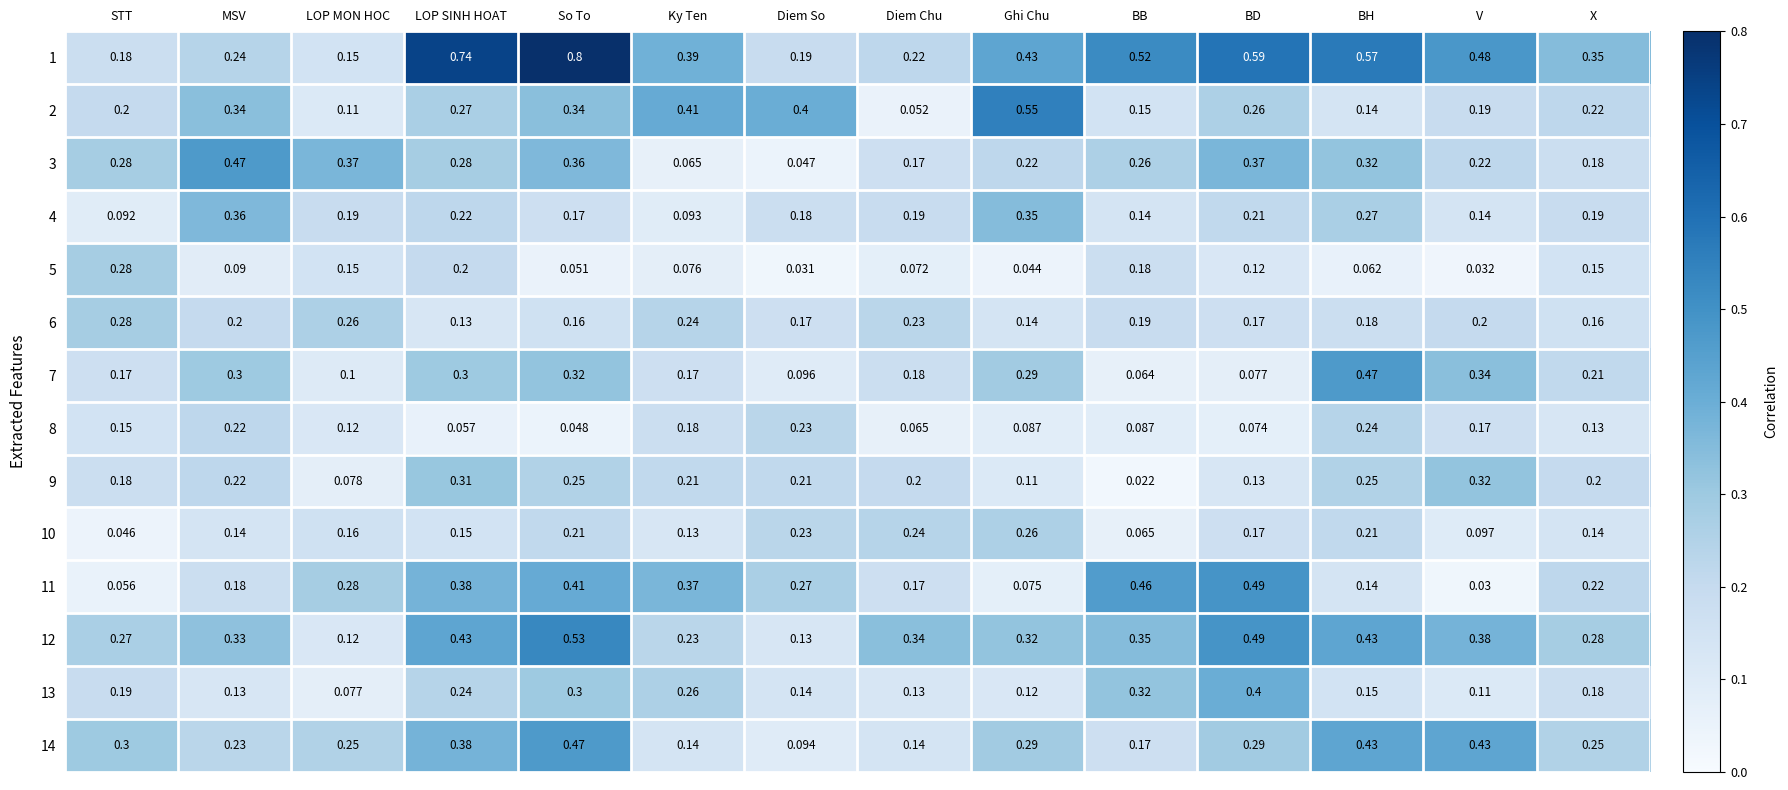

Rank the categories by 11 value from highest to lowest.

BD, BB, So To, LOP SINH HOAT, Ky Ten, LOP MON HOC, Diem So, X, MSV, Diem Chu, BH, Ghi Chu, STT, V